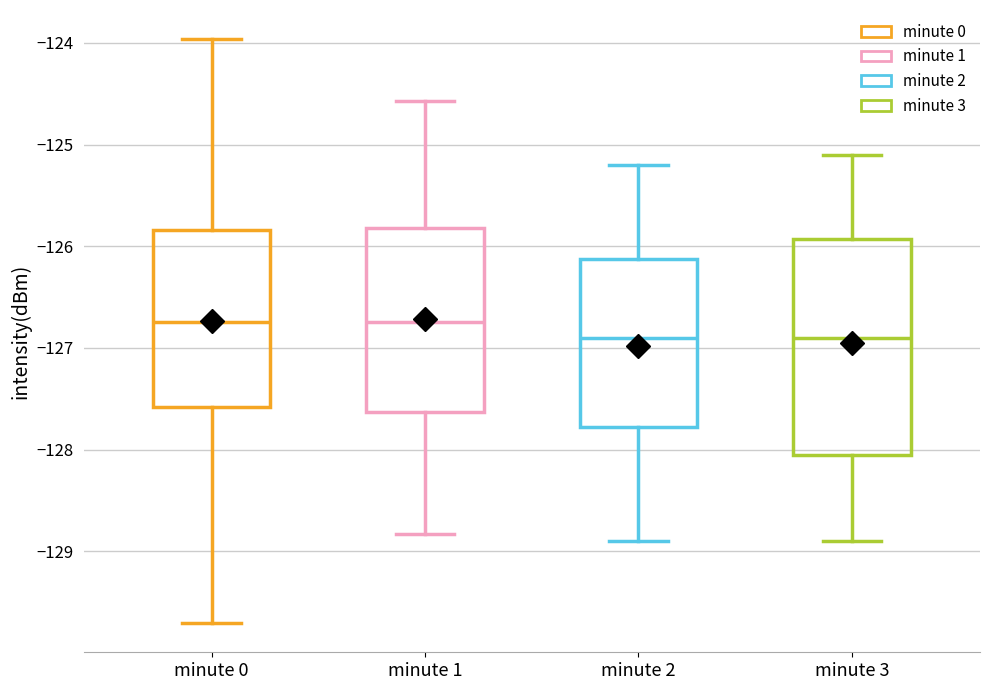

Which box is the tallest, from its lower edge to its upper edge?

minute 3